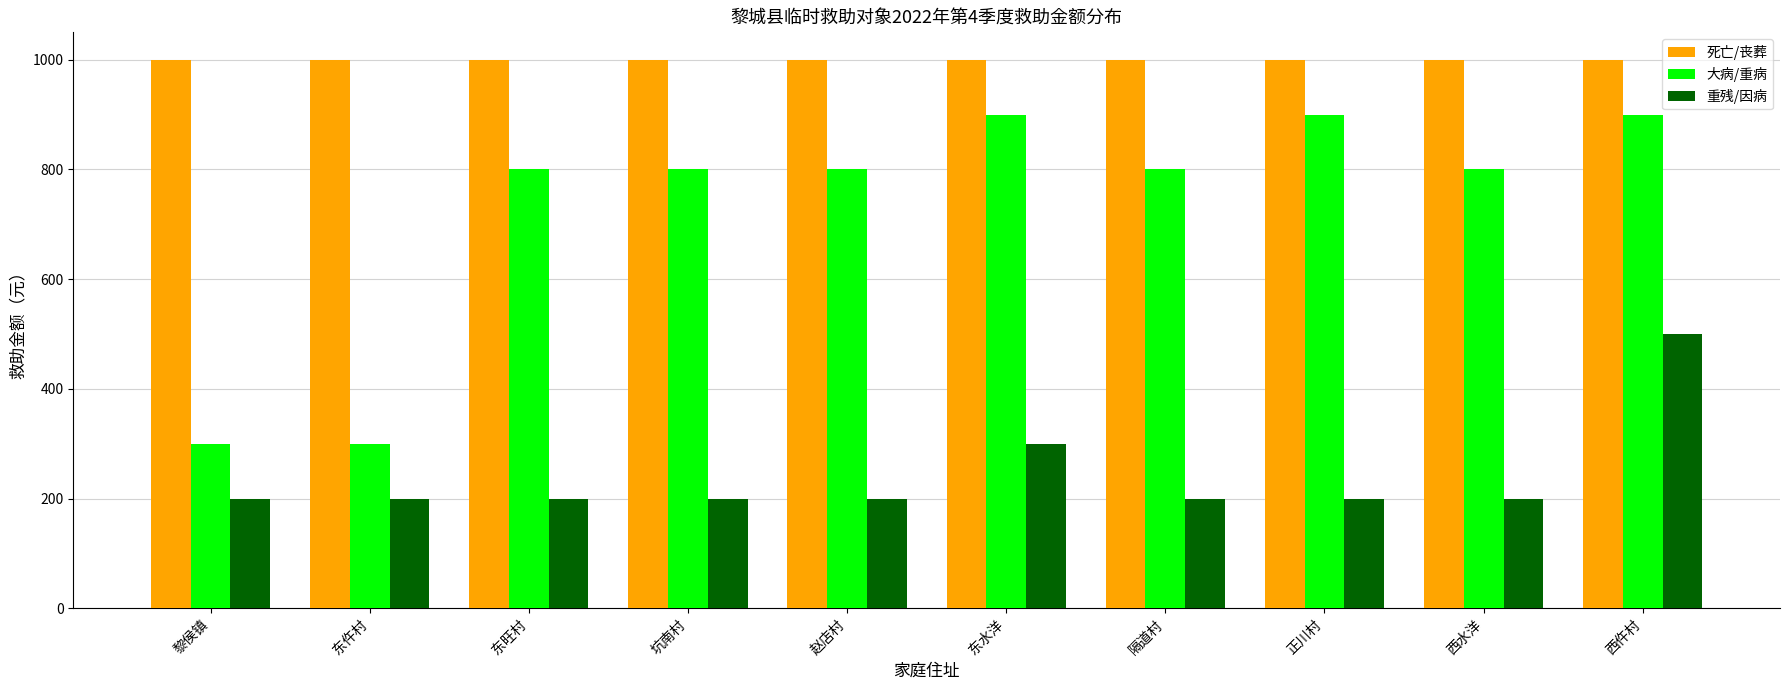

What value does the 大病/重病 series have at 东水洋?

900